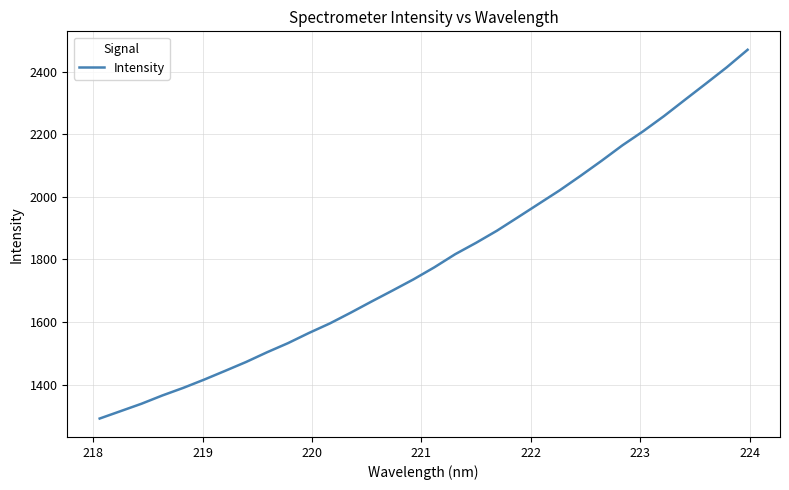

What is the greatest value displayed?

2470.4